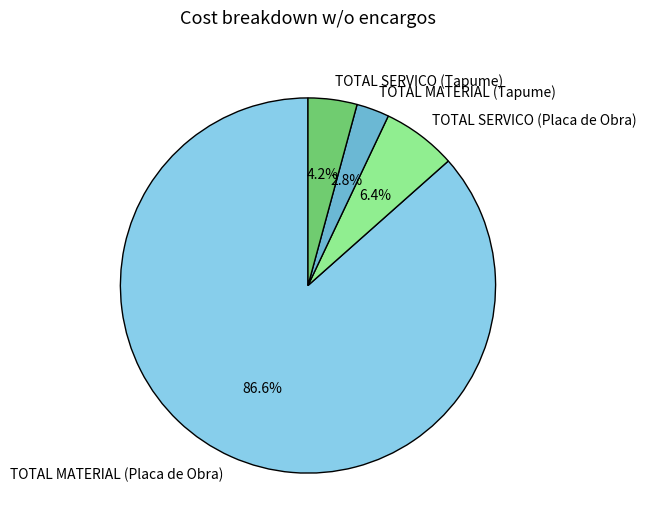

Which category accounts for the majority?

TOTAL MATERIAL (Placa de Obra)